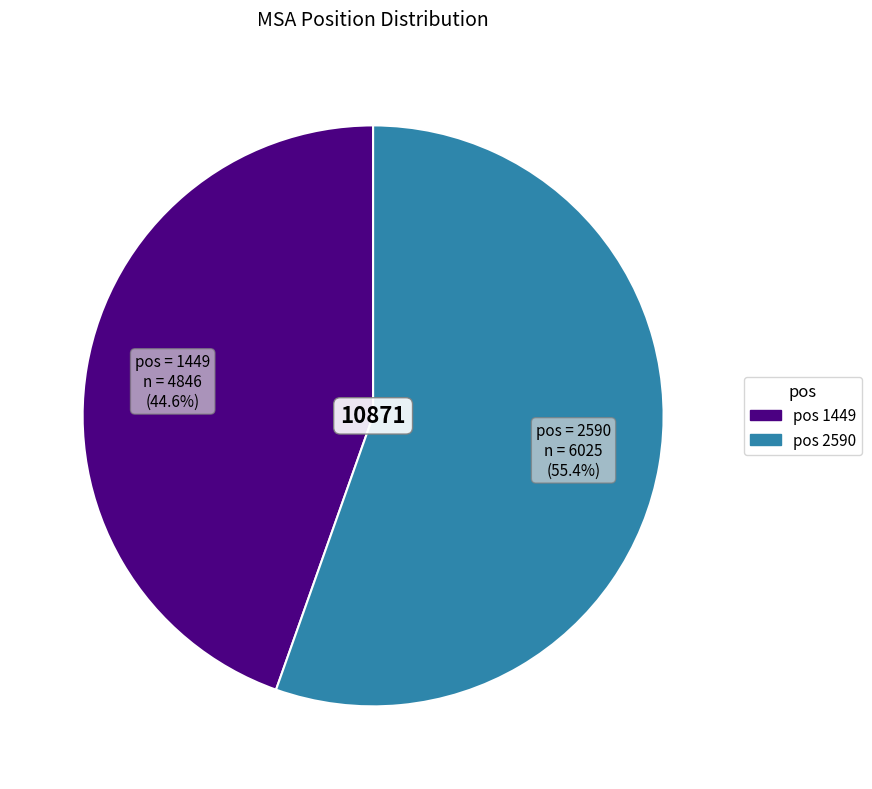

Is there a majority slice in this chart?

Yes